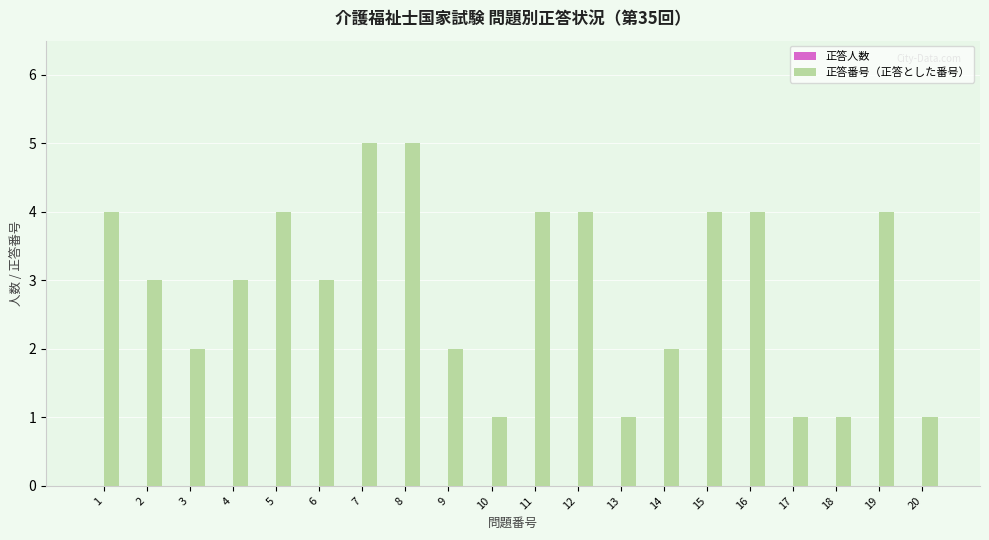

What is the greatest value displayed?

5